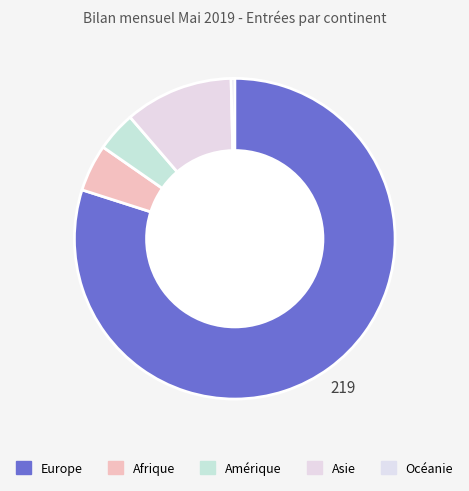

What percentage is NOT represented by Asie?

89.1%